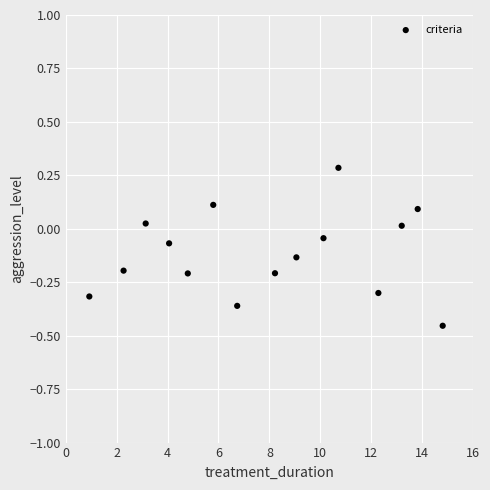

What is the range of Y values (max minus min)?

0.7